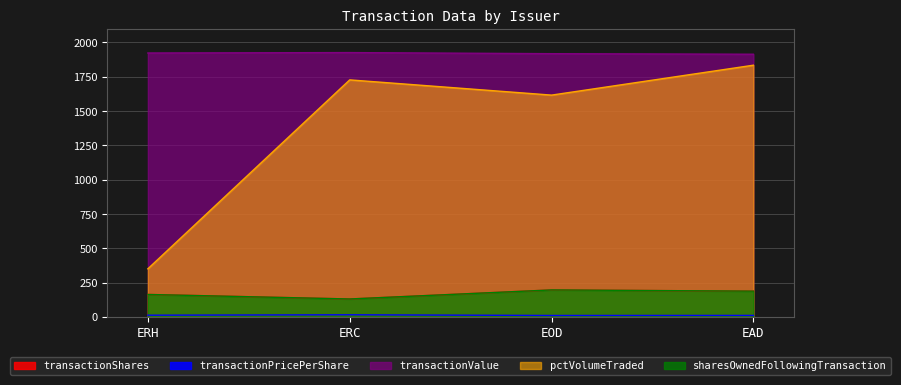

Is the value of pctVolumeTraded at ERH greater than the value of transactionPricePerShare at EAD?

Yes